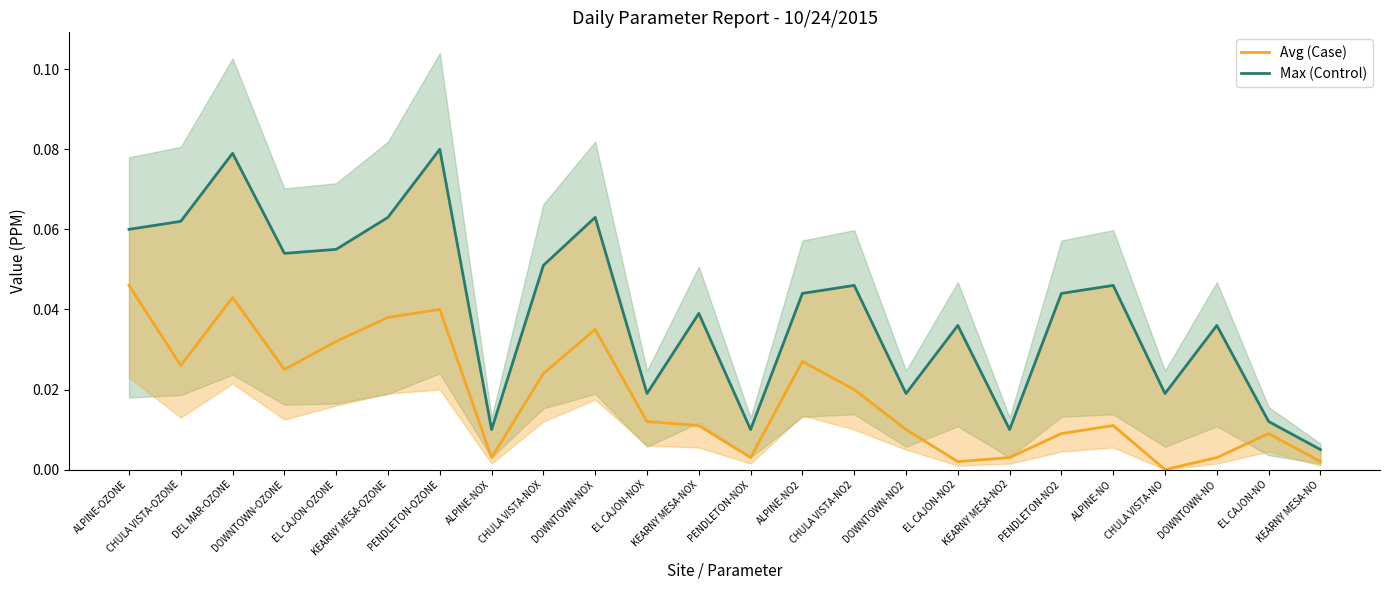

Where is the first local minimum for Avg (Case)?

CHULA VISTA-OZONE